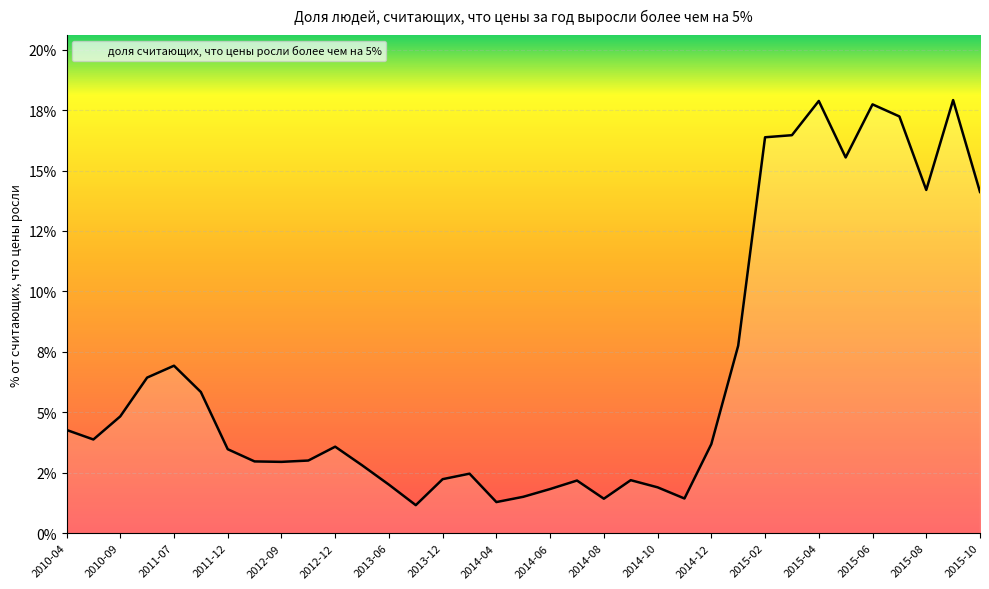

How many points are higher than both their immediate neighbors (excluding endpoints)?

8